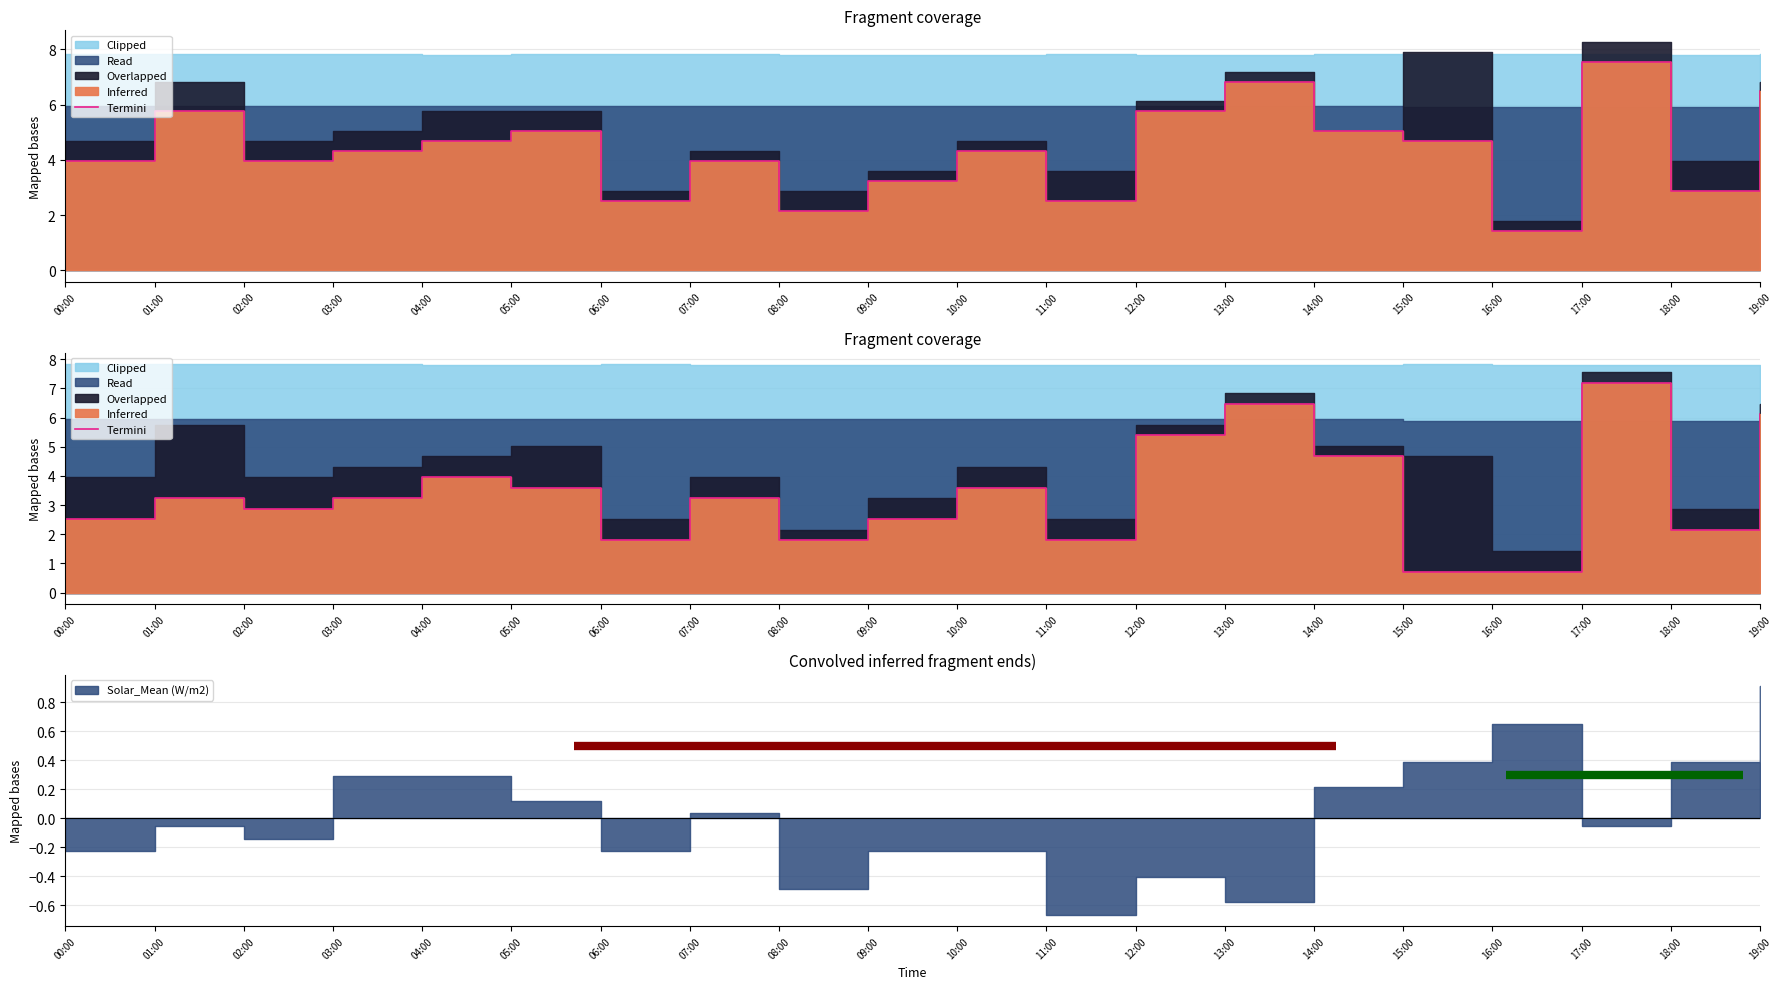

What is the label of the 19th point from the right?

01:00